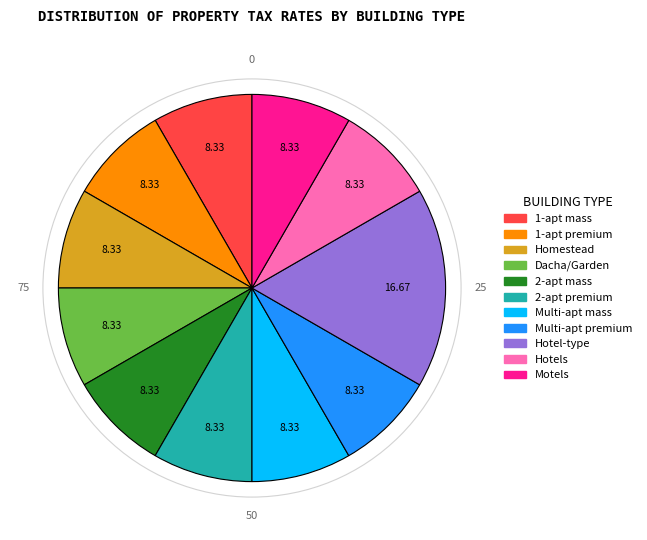

Does any single category account for the majority?

No